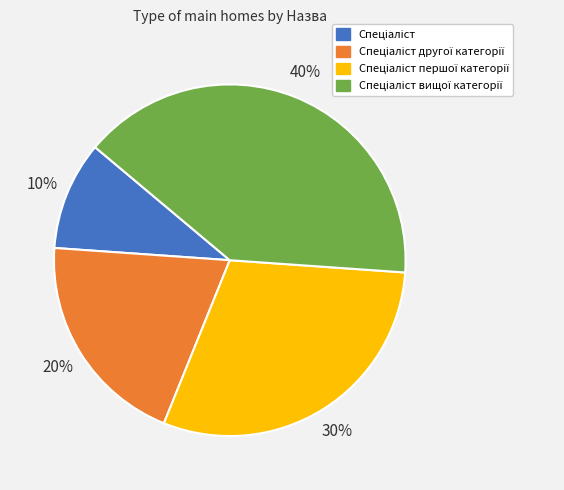

Count the number of slices in the pie.

4